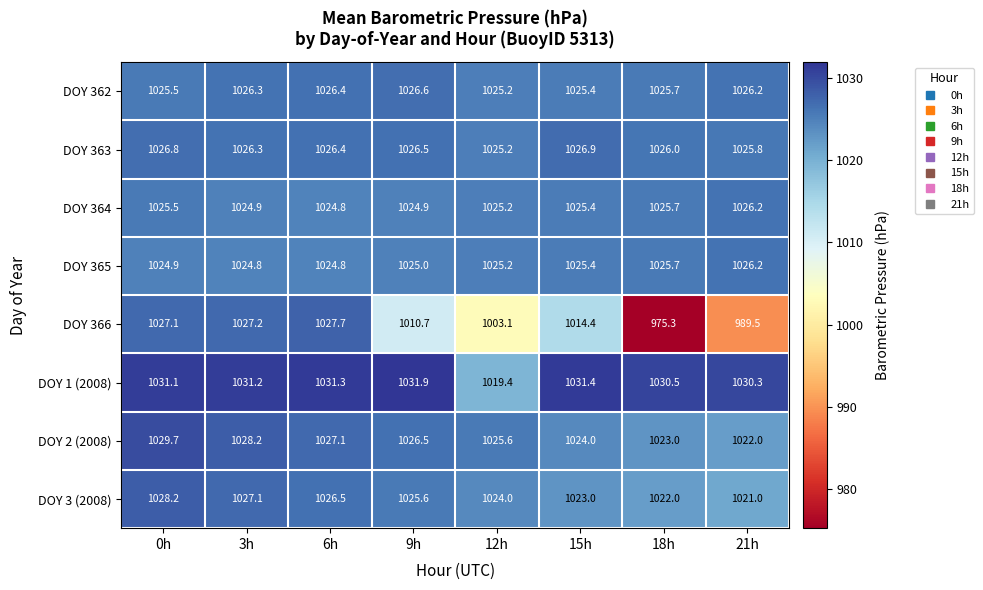

At which label does DOY 364 first exceed 1025?

0h